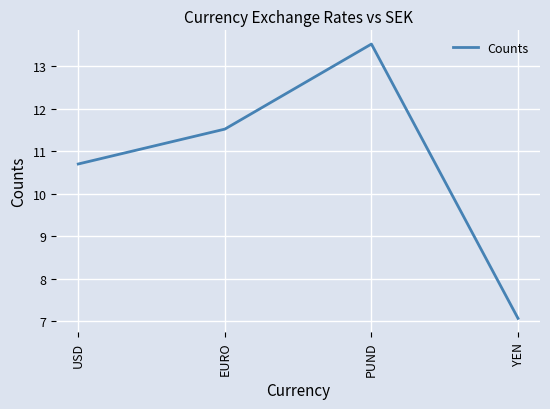

What position from the left is YEN?

4